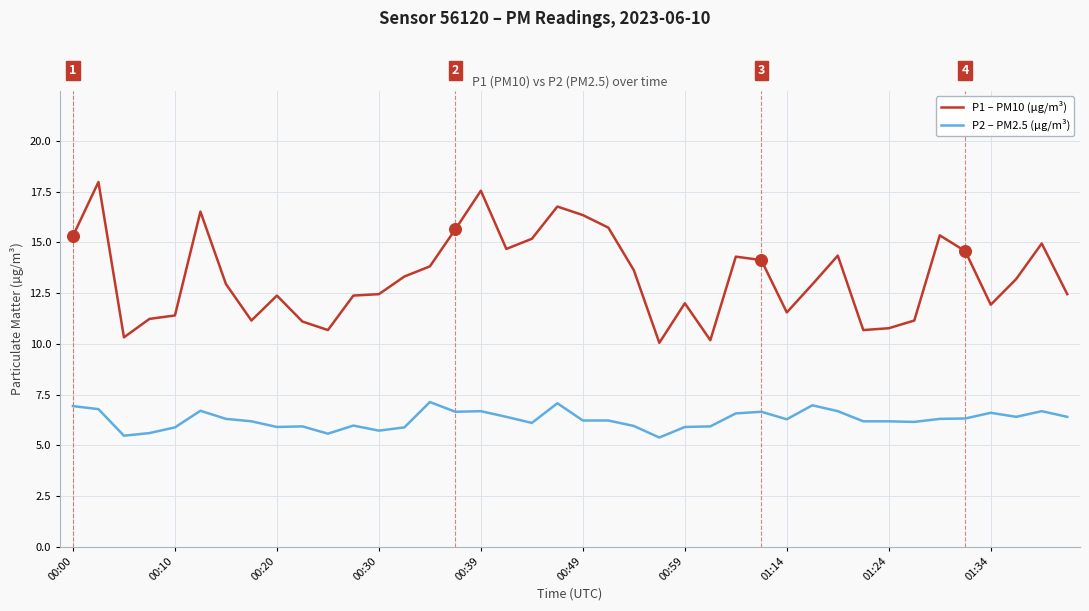

Which series has the largest total across all categories?

P1 – PM10 (µg/m³)